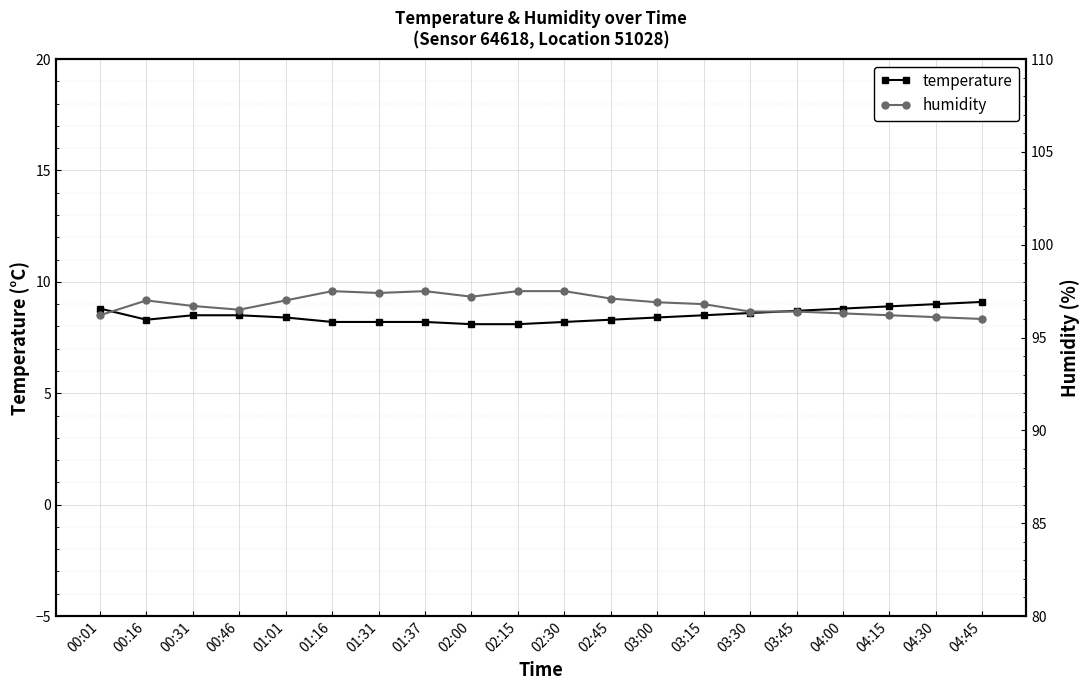

Which series has the largest range (max minus min)?

humidity